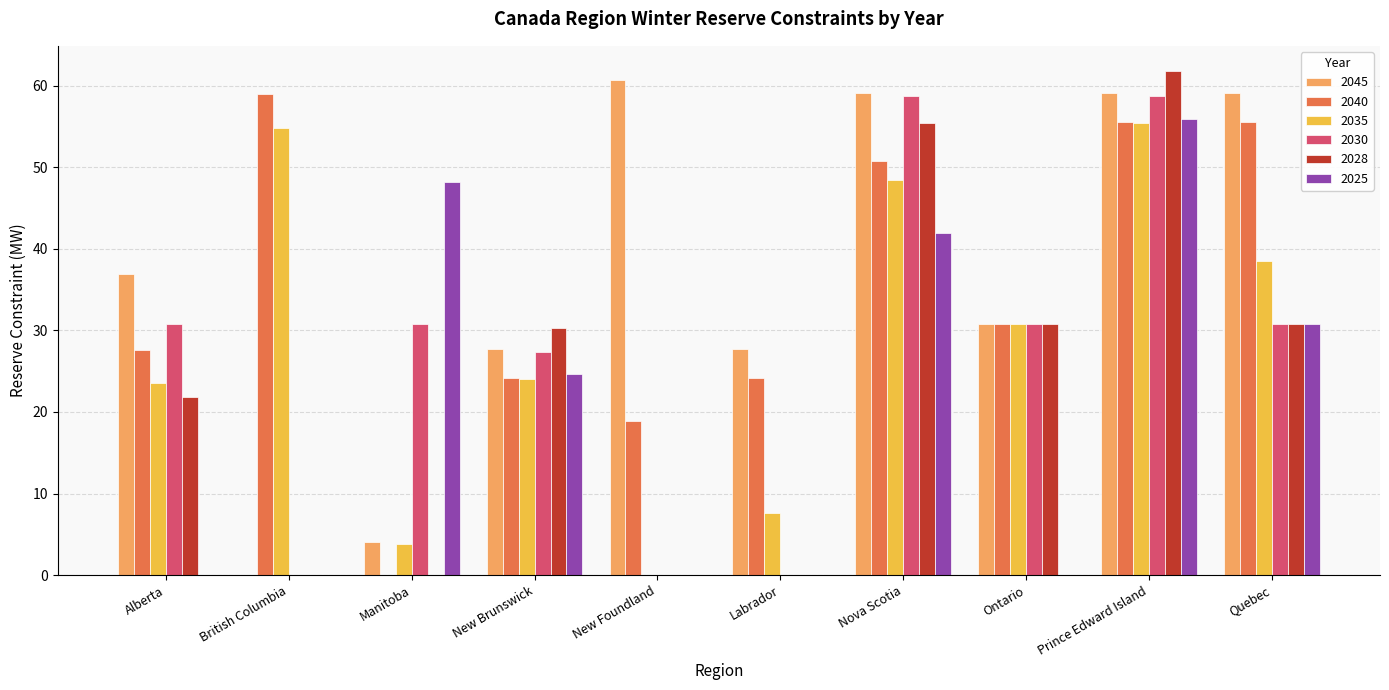

Which series has the largest total across all categories?

2045